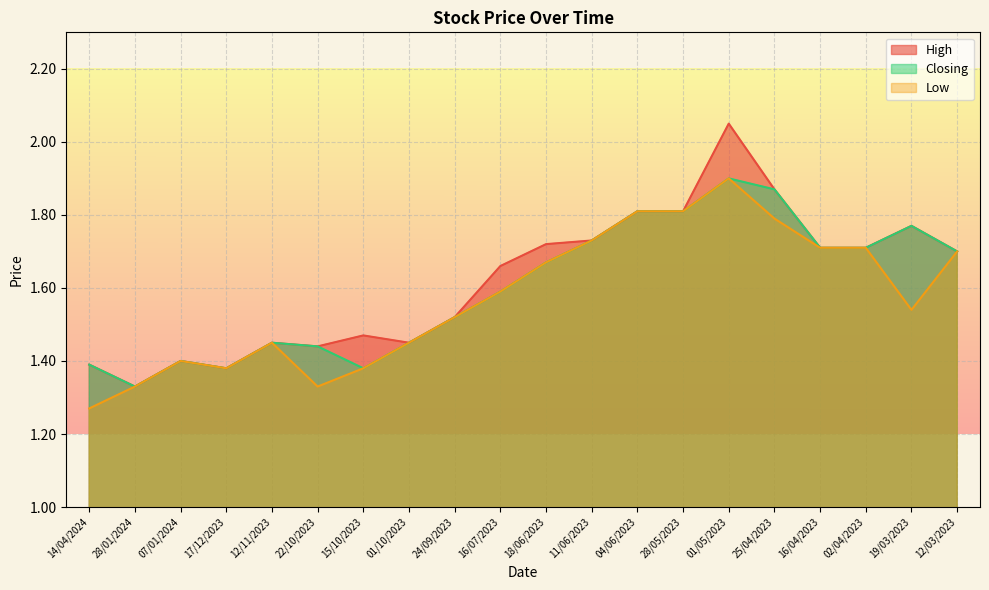

What is the label of the 11th point from the left?

18/06/2023